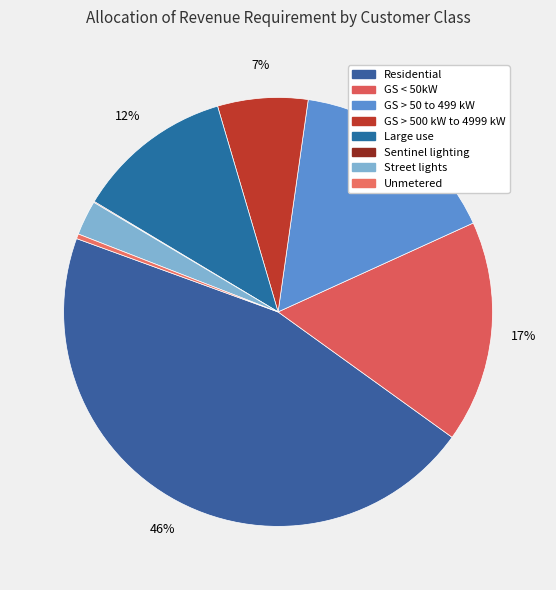

Combined, what portion of the pie is Street lights and GS < 50kW?

19.4%